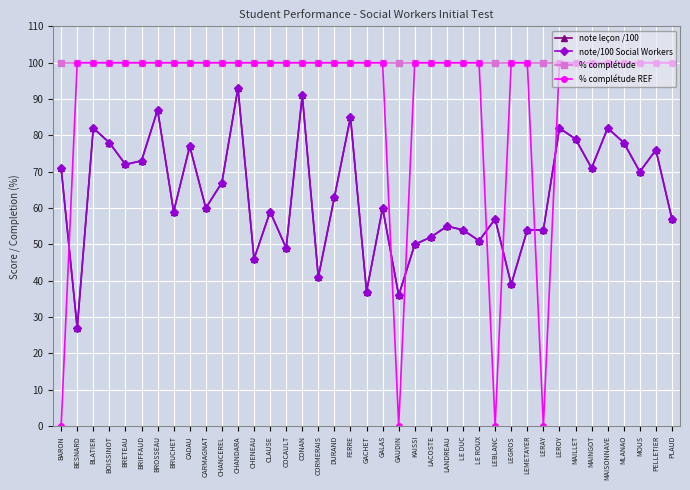

Reading left to right, list all the values displayed in this chart.

note leçon /100: BARON=71	BESNARD=27	BLATIER=82	BOISSINOT=78	BRETEAU=72	BRIFFAUD=73	BROSSEAU=87	BRUCHET=59	CADAU=77	CARMAGNAT=60	CHANCEREL=67	CHANDARA=93	CHENEAU=46	CLAUSE=59	COCAULT=49	CONAN=91	CORMERAIS=41	DURAND=63	FERRE=85	GACHET=37	GALAS=60	GAUDIN=36	KAISSI=50	LACOSTE=52	LANDREAU=55	LE DUC=54	LE ROUX=51	LEBLANC=57	LEGROS=39	LEMETAYER=54	LERAY=54	LEROY=82	MAILLET=79	MAINGOT=71	MAISONNAVE=82	MLANAO=78	MOUS=70	PELLETIER=76	PLAUD=57
note/100 Social Workers: BARON=71	BESNARD=27	BLATIER=82	BOISSINOT=78	BRETEAU=72	BRIFFAUD=73	BROSSEAU=87	BRUCHET=59	CADAU=77	CARMAGNAT=60	CHANCEREL=67	CHANDARA=93	CHENEAU=46	CLAUSE=59	COCAULT=49	CONAN=91	CORMERAIS=41	DURAND=63	FERRE=85	GACHET=37	GALAS=60	GAUDIN=36	KAISSI=50	LACOSTE=52	LANDREAU=55	LE DUC=54	LE ROUX=51	LEBLANC=57	LEGROS=39	LEMETAYER=54	LERAY=54	LEROY=82	MAILLET=79	MAINGOT=71	MAISONNAVE=82	MLANAO=78	MOUS=70	PELLETIER=76	PLAUD=57
% complétude: BARON=100	BESNARD=100	BLATIER=100	BOISSINOT=100	BRETEAU=100	BRIFFAUD=100	BROSSEAU=100	BRUCHET=100	CADAU=100	CARMAGNAT=100	CHANCEREL=100	CHANDARA=100	CHENEAU=100	CLAUSE=100	COCAULT=100	CONAN=100	CORMERAIS=100	DURAND=100	FERRE=100	GACHET=100	GALAS=100	GAUDIN=100	KAISSI=100	LACOSTE=100	LANDREAU=100	LE DUC=100	LE ROUX=100	LEBLANC=100	LEGROS=100	LEMETAYER=100	LERAY=100	LEROY=100	MAILLET=100	MAINGOT=100	MAISONNAVE=100	MLANAO=100	MOUS=100	PELLETIER=100	PLAUD=100
% complétude REF: BARON=0	BESNARD=100	BLATIER=100	BOISSINOT=100	BRETEAU=100	BRIFFAUD=100	BROSSEAU=100	BRUCHET=100	CADAU=100	CARMAGNAT=100	CHANCEREL=100	CHANDARA=100	CHENEAU=100	CLAUSE=100	COCAULT=100	CONAN=100	CORMERAIS=100	DURAND=100	FERRE=100	GACHET=100	GALAS=100	GAUDIN=0	KAISSI=100	LACOSTE=100	LANDREAU=100	LE DUC=100	LE ROUX=100	LEBLANC=0	LEGROS=100	LEMETAYER=100	LERAY=0	LEROY=100	MAILLET=100	MAINGOT=100	MAISONNAVE=100	MLANAO=100	MOUS=100	PELLETIER=100	PLAUD=100